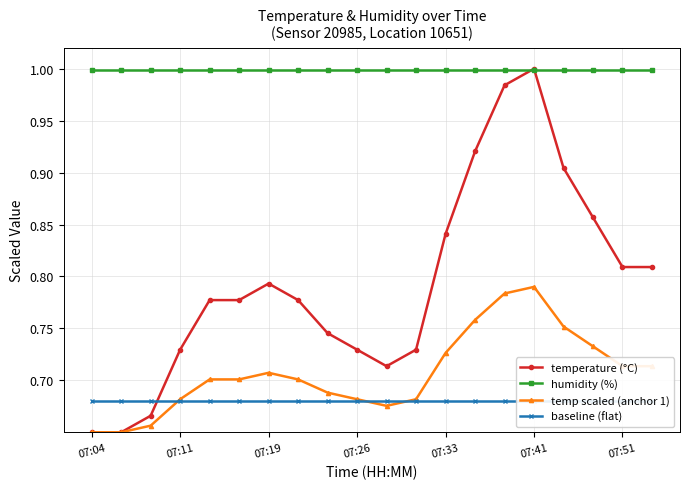

Is it true that temperature (°C) equals 1.3 at 07:11?

False